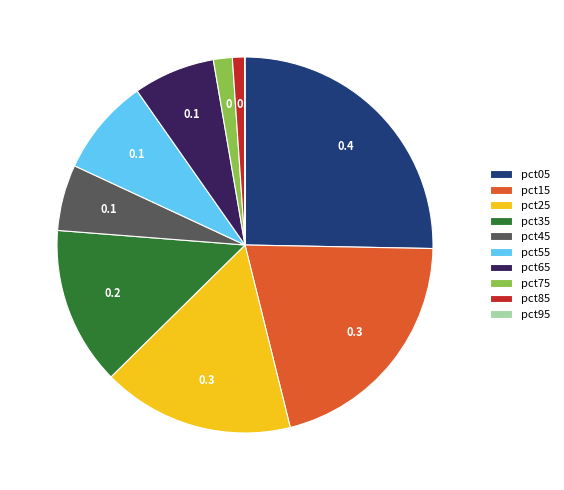

True or false: pct35 accounts for 21% of the total.

False